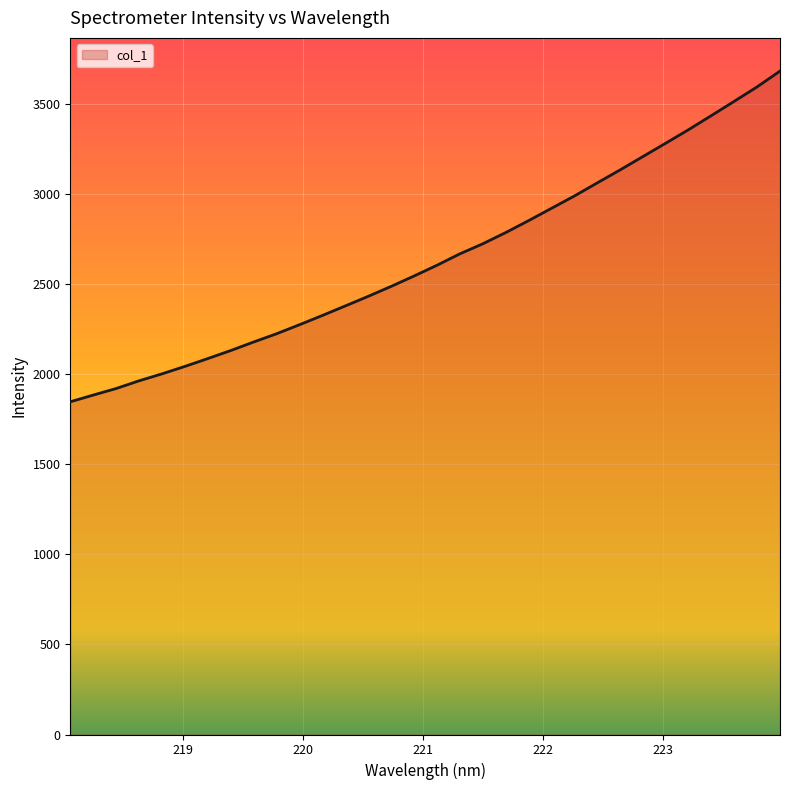

What is the difference between the maximum and minimum values?

1836.8